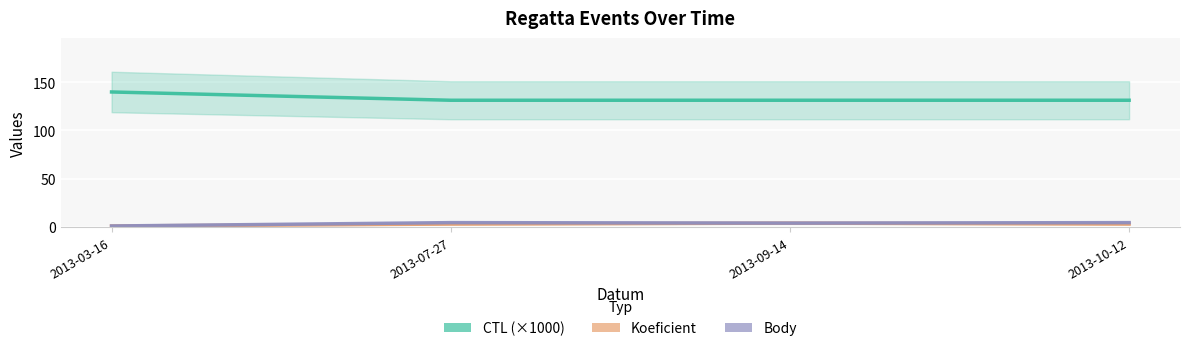

True or false: Body and CTL (×1000) intersect in this chart.

False